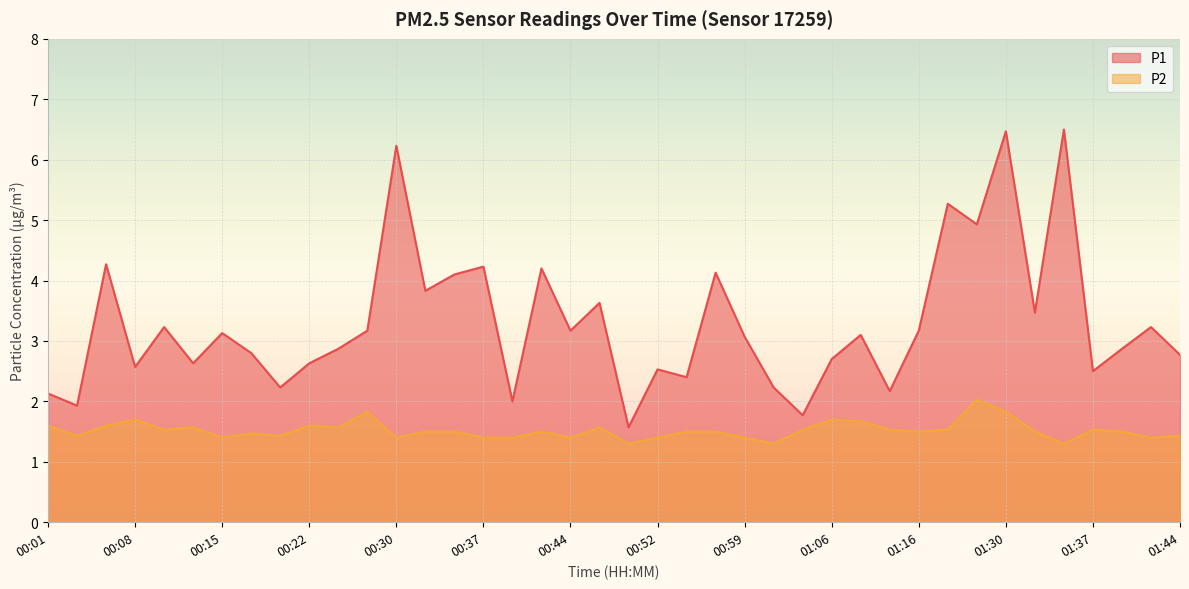

Where is the first local minimum for P1?

00:03